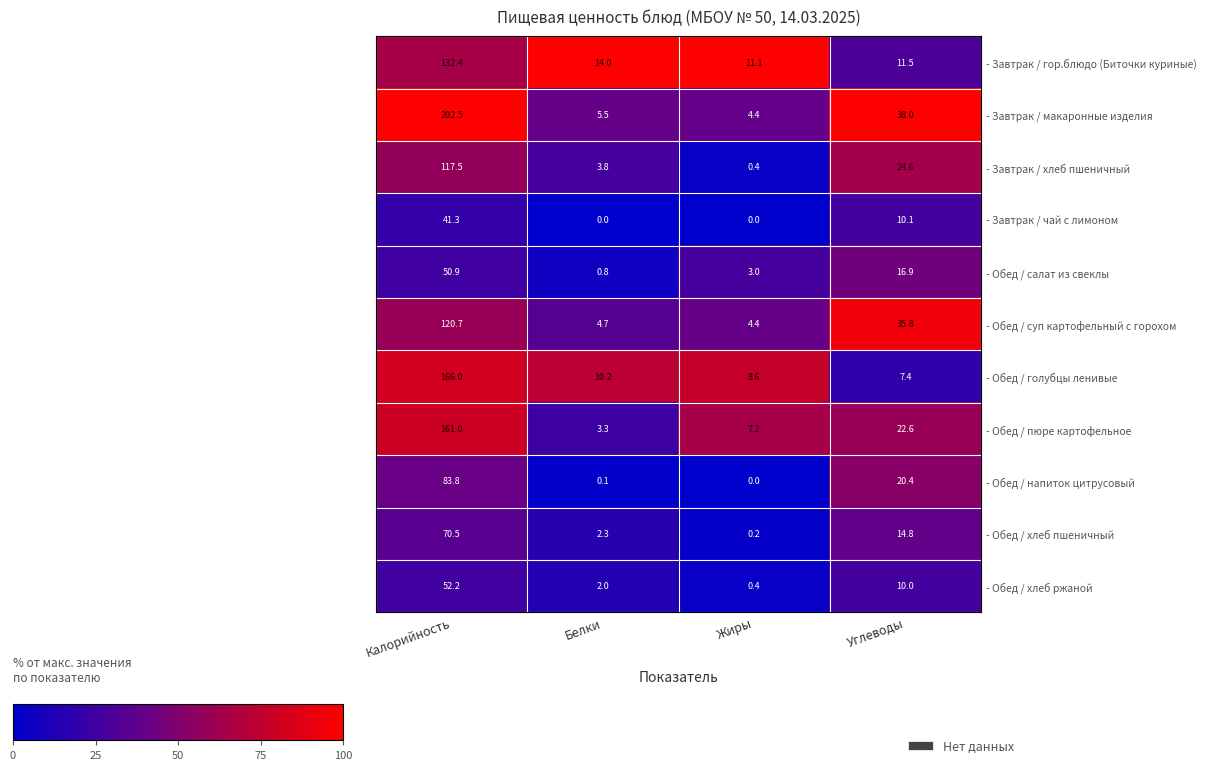

What is the average value of the - Обед / напиток цитрусовый series?

26.1